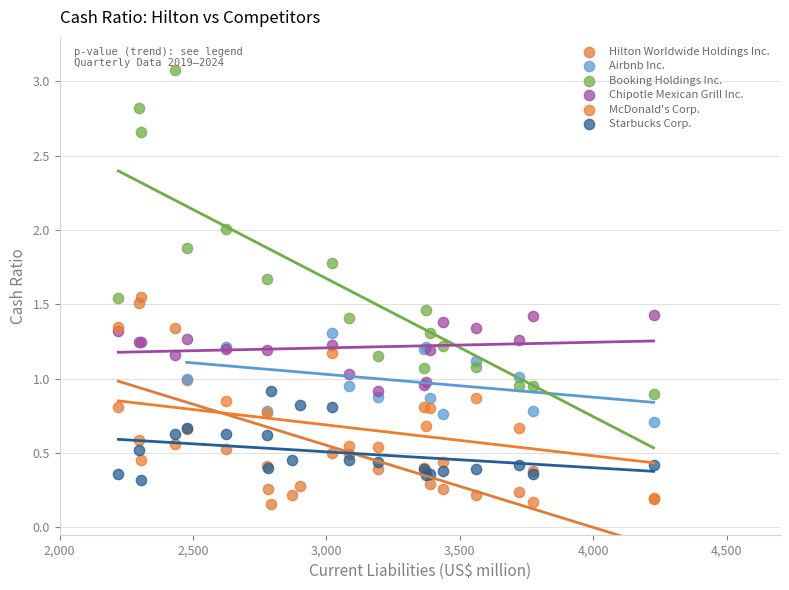

Which series has the largest Y range (max minus min)?

Booking Holdings Inc.